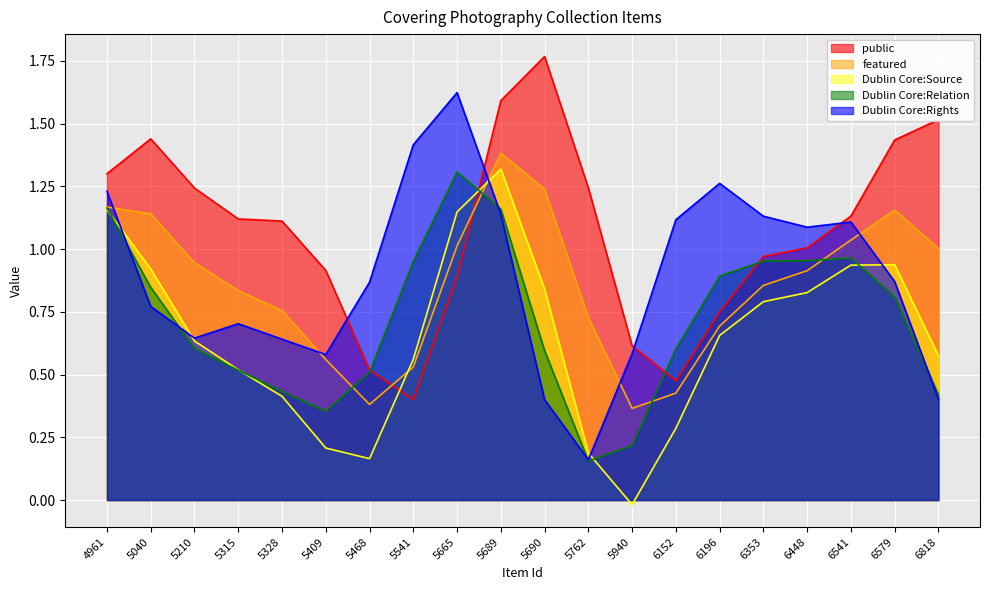

After their last crossing, which series has the higher values: Dublin Core:Rights or public?

public